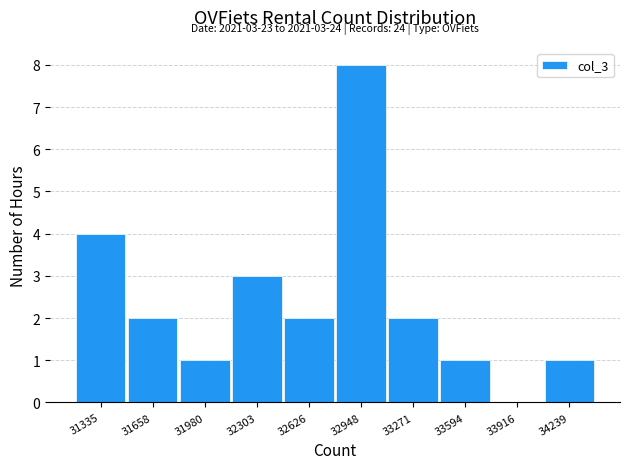

Which range on the x-axis has the tallest bar?

32800 to 33100